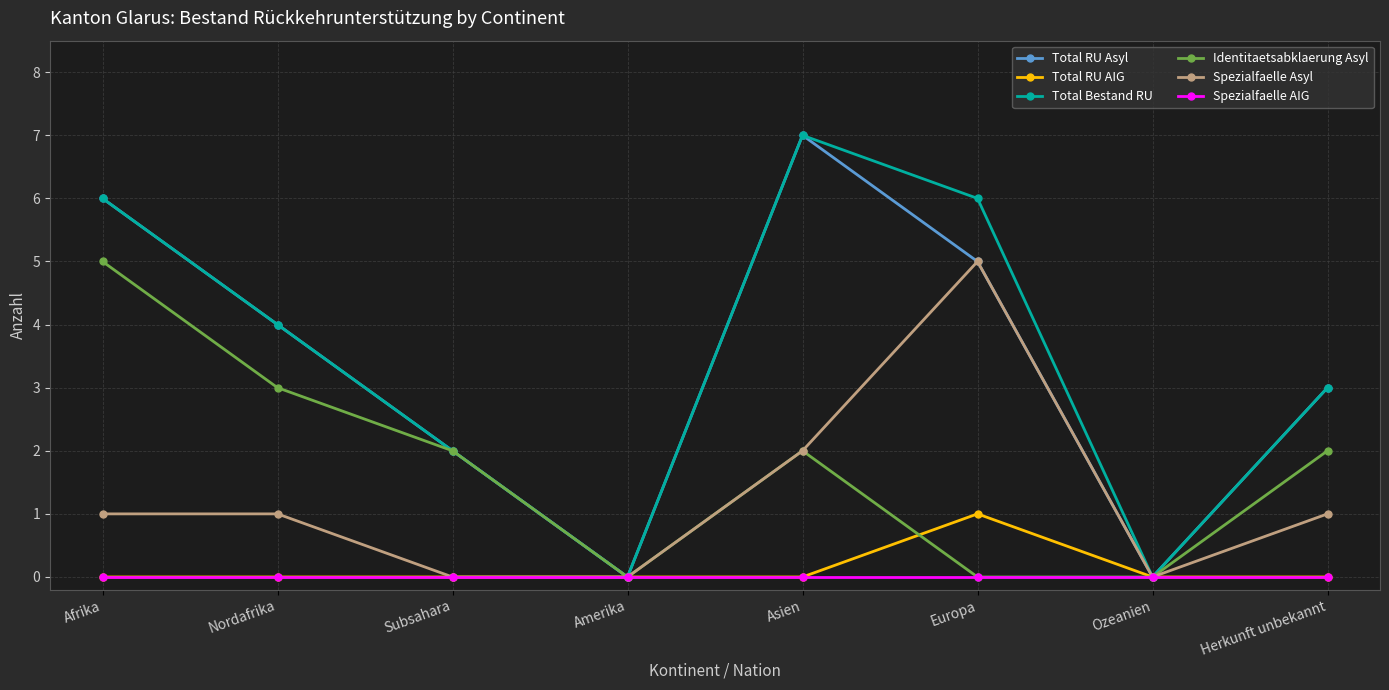

Is this an area chart (filled region under the line)?

No